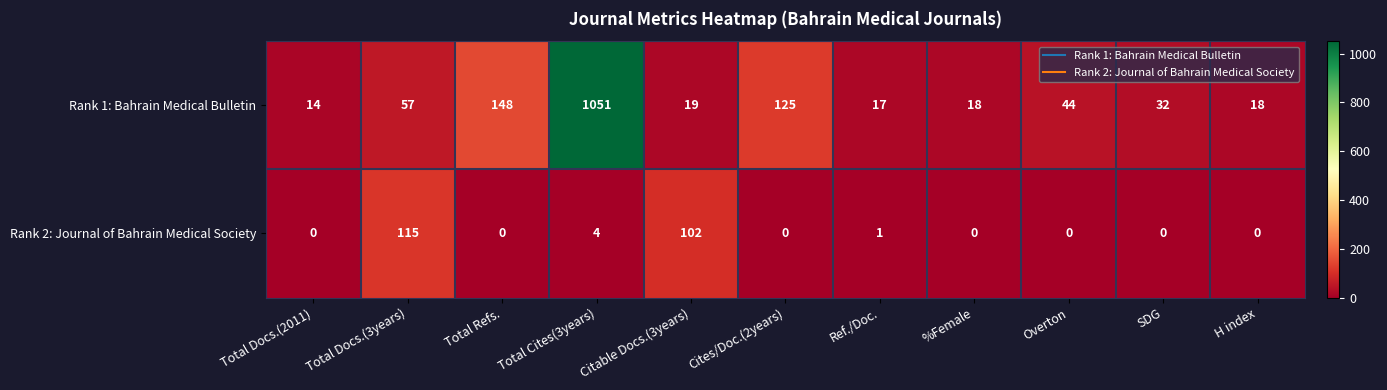

At Ref./Doc., list the series in order from largest to smallest.

Rank 1: Bahrain Medical Bulletin, Rank 2: Journal of Bahrain Medical Society